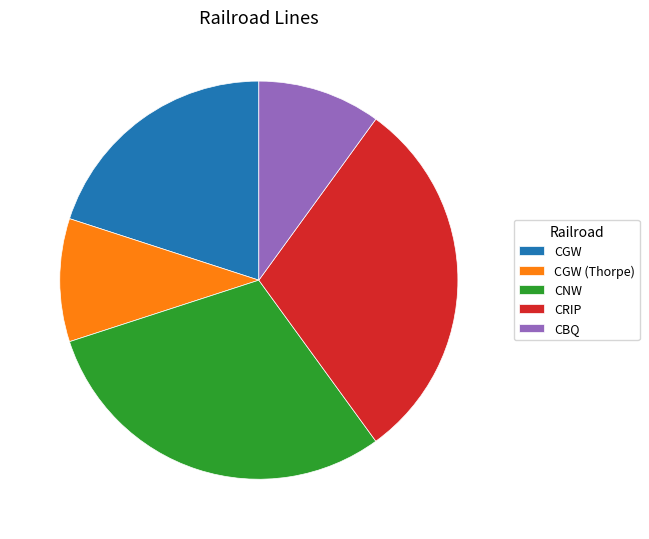

True or false: CNW accounts for 30% of the total.

True